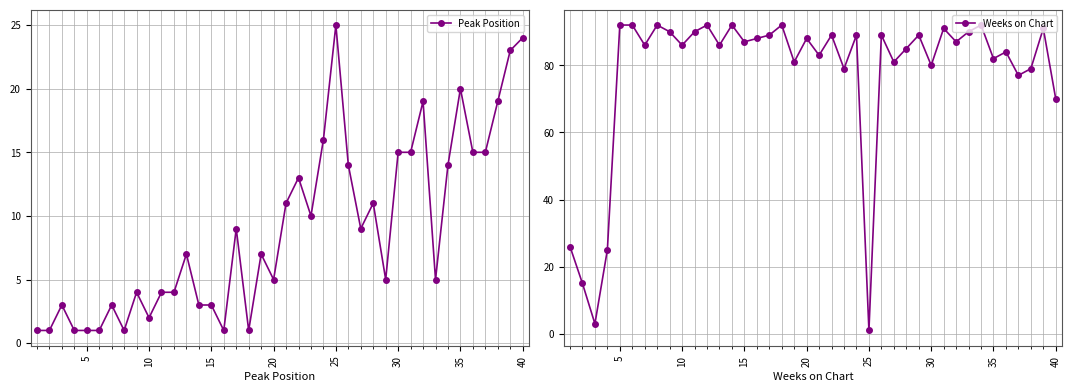

How many intersections are there between Peak Position and Weeks on Chart?

2